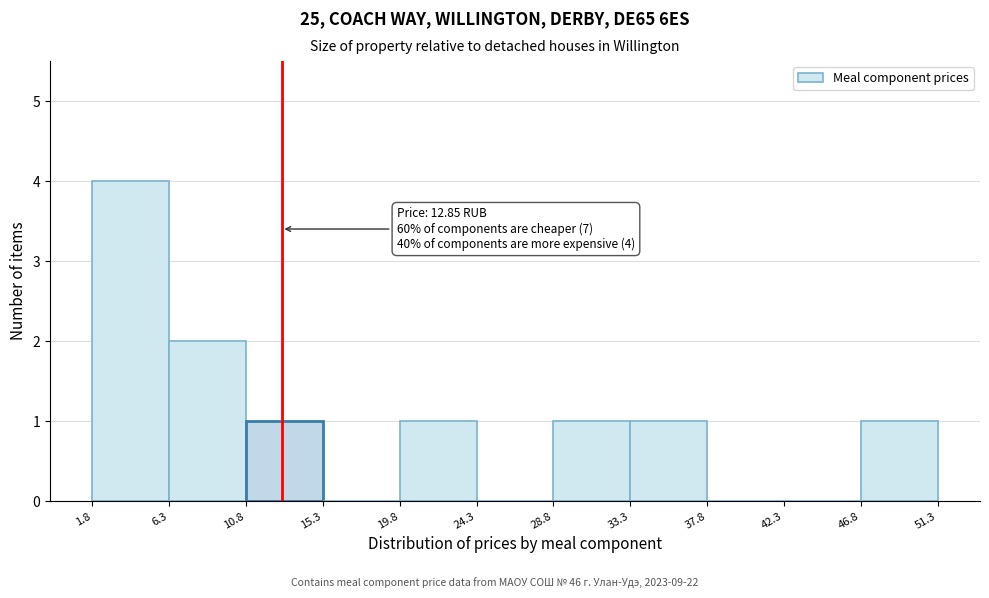

Which range on the x-axis has the tallest bar?

1.8 to 6.3